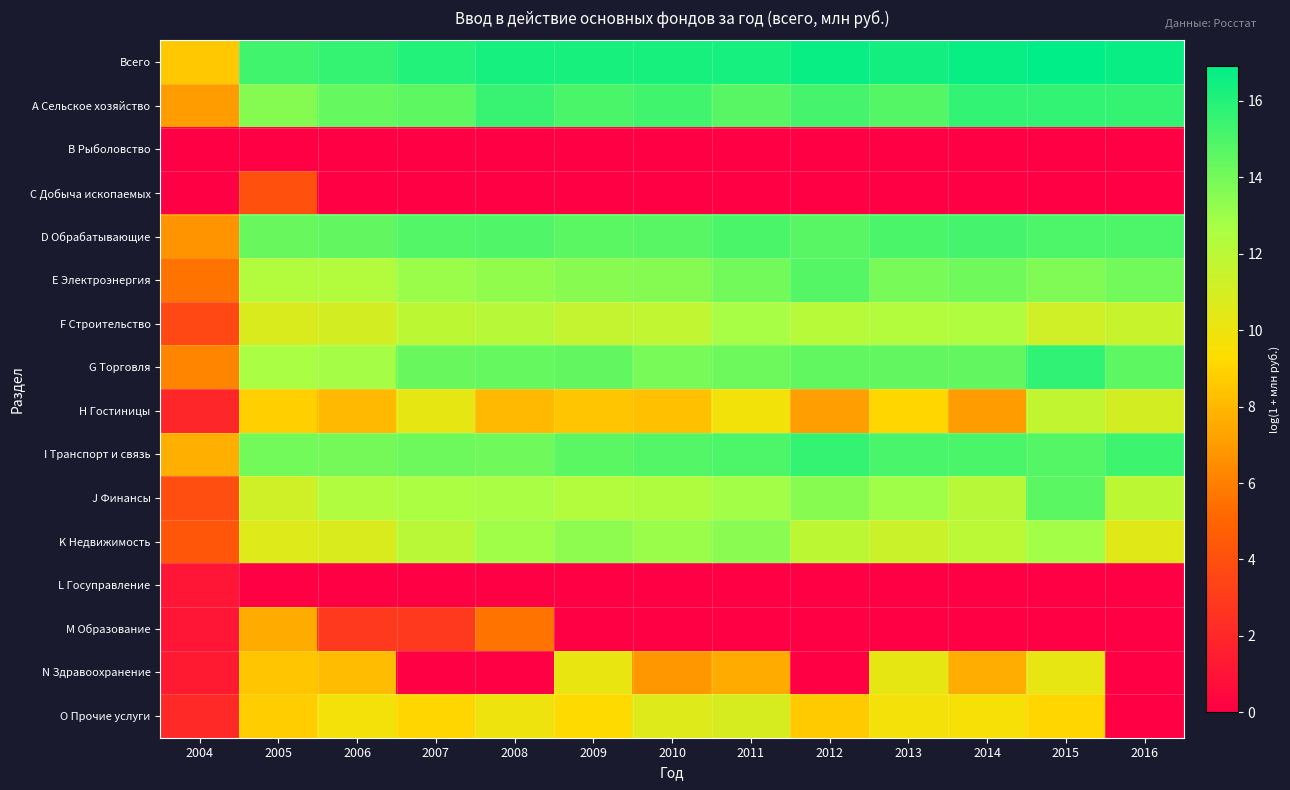

What is the difference between the highest and lowest values at 2013?

16.4